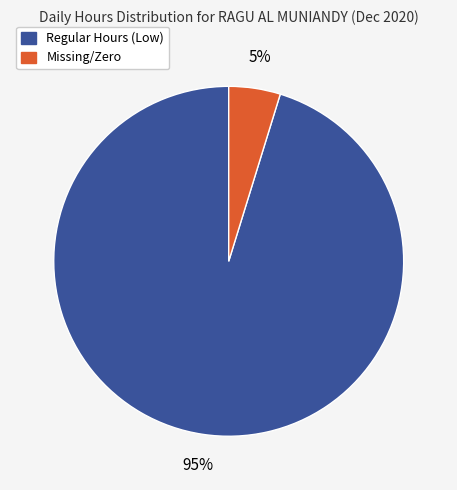

Is there a majority slice in this chart?

Yes